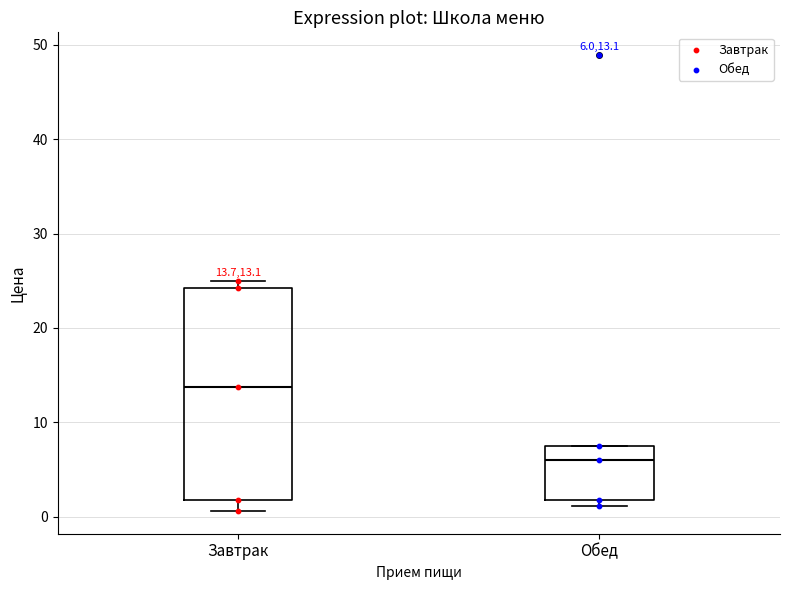

Comparing the boxes themselves (not the whiskers), which one is the tallest?

Завтрак